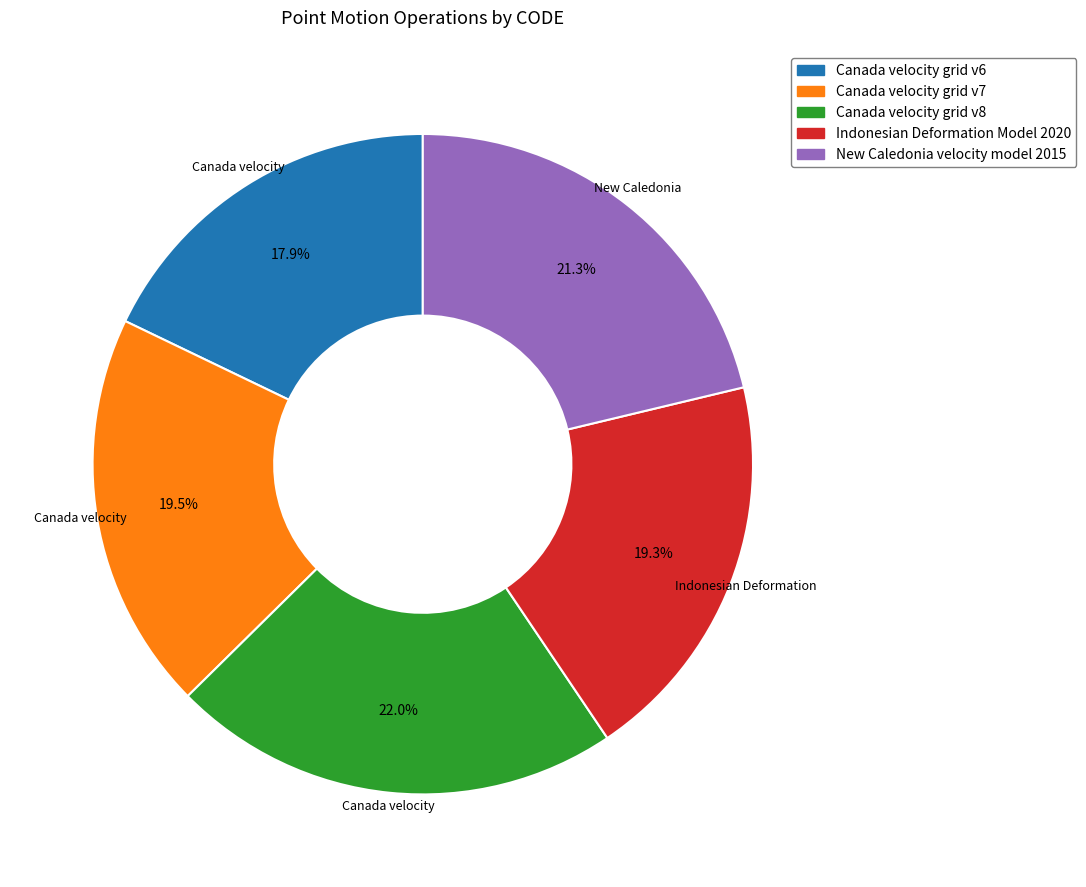

True or false: New Caledonia velocity model 2015 accounts for 29% of the total.

False